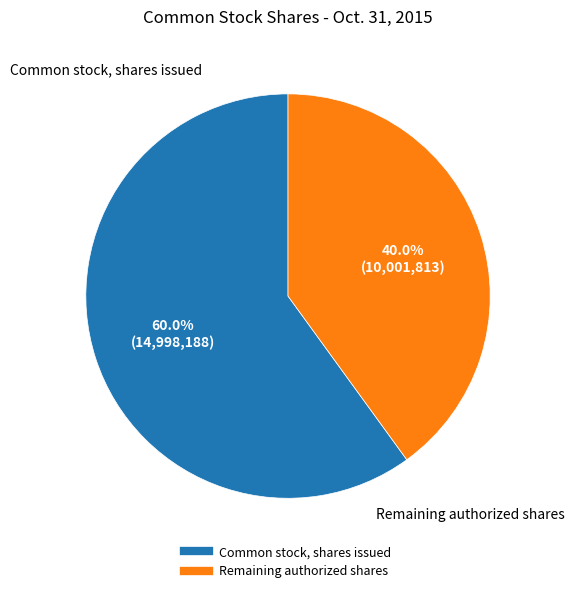

How many segments does this pie chart have?

2